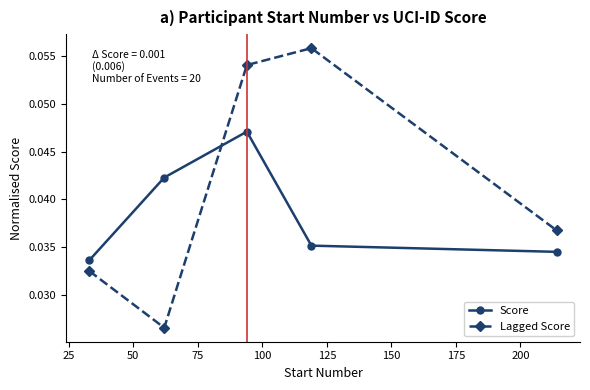

List the series in order of their overall mean, lowest first.

Score, Lagged Score